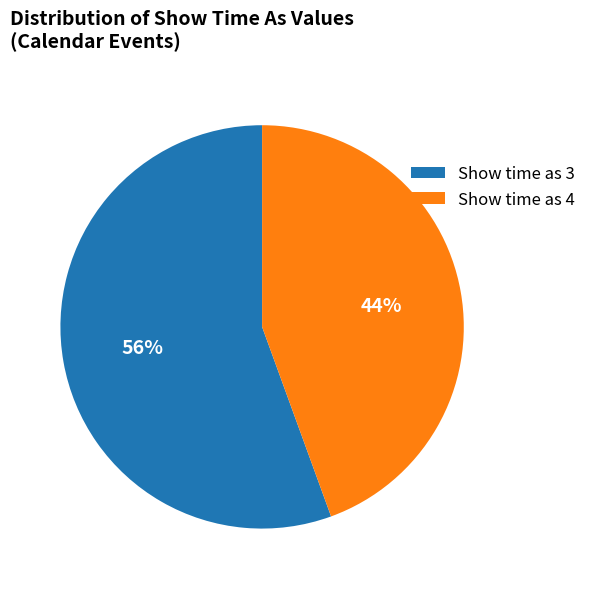

Which slice is the largest?

Show time as 3